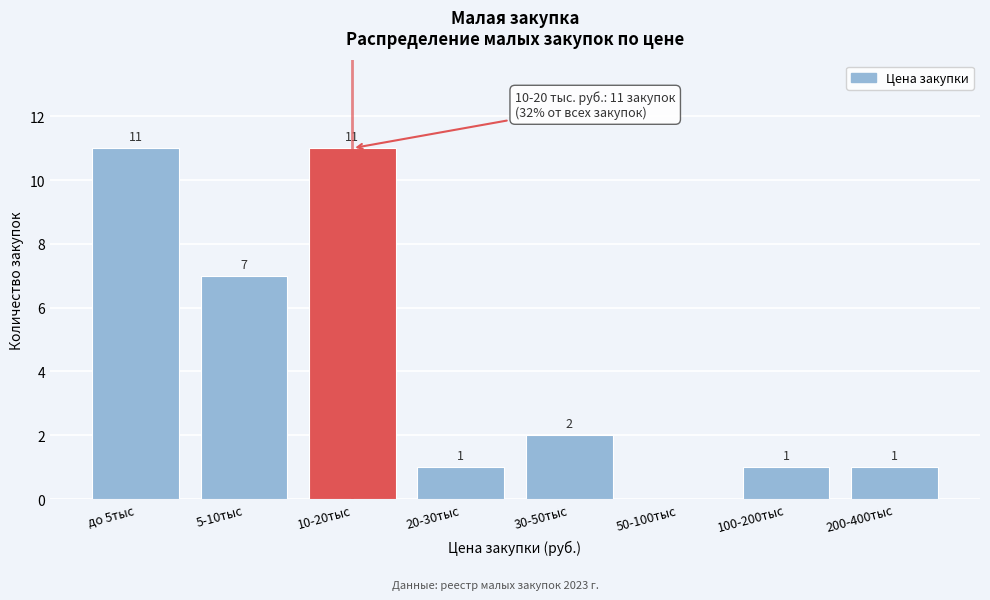

Reading left to right, what are all the values shown in this chart?

до 5тыс=11	5-10тыс=7	10-20тыс=11	20-30тыс=1	30-50тыс=2	50-100тыс=0	100-200тыс=1	200-400тыс=1